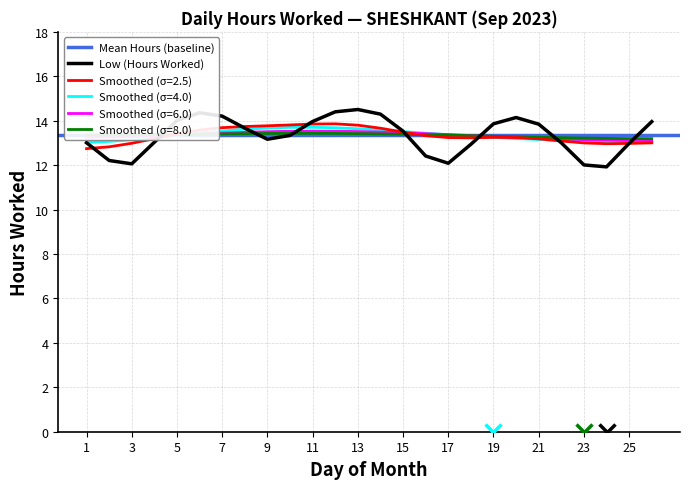

The Smoothed (σ=8.0) series shows 22.1 at 7. True or false?

False